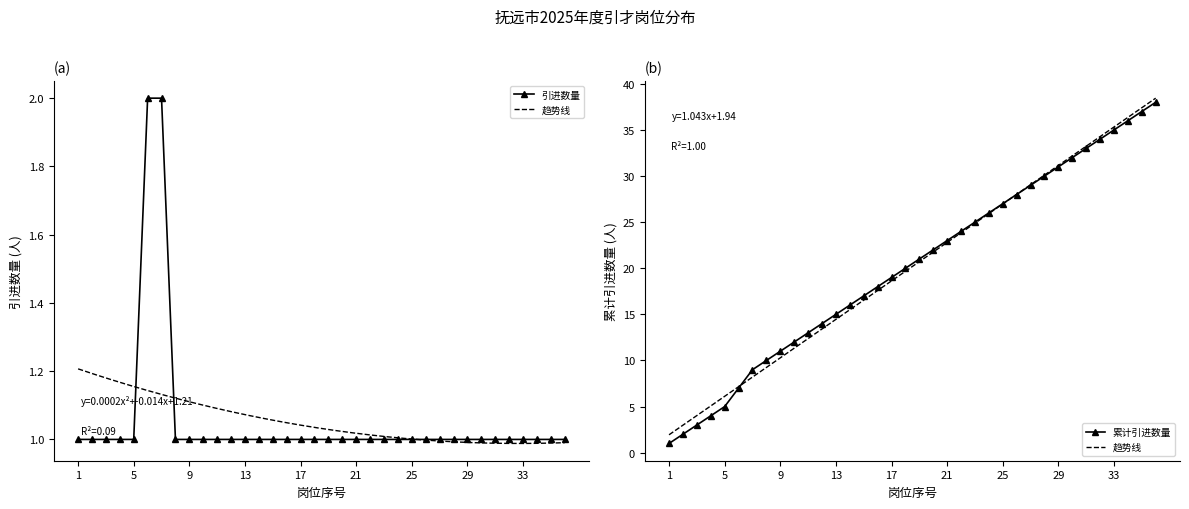

What is the spread (max minus min) of values at 9?

10